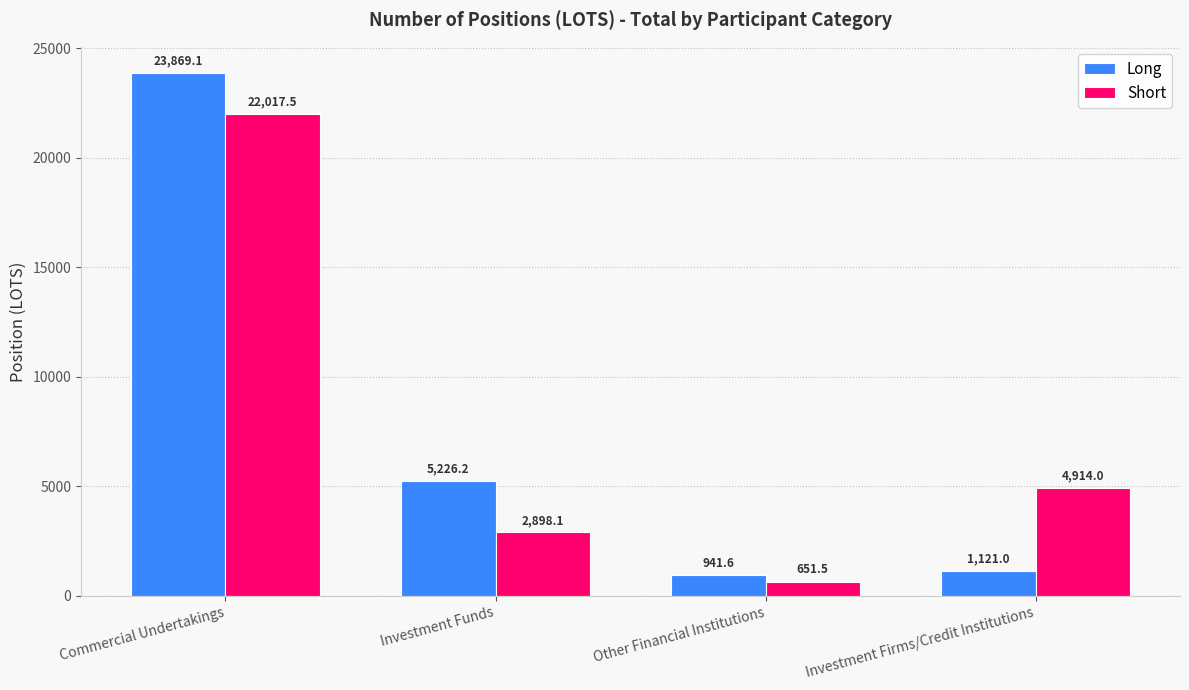

What position from the left is Commercial Undertakings?

1